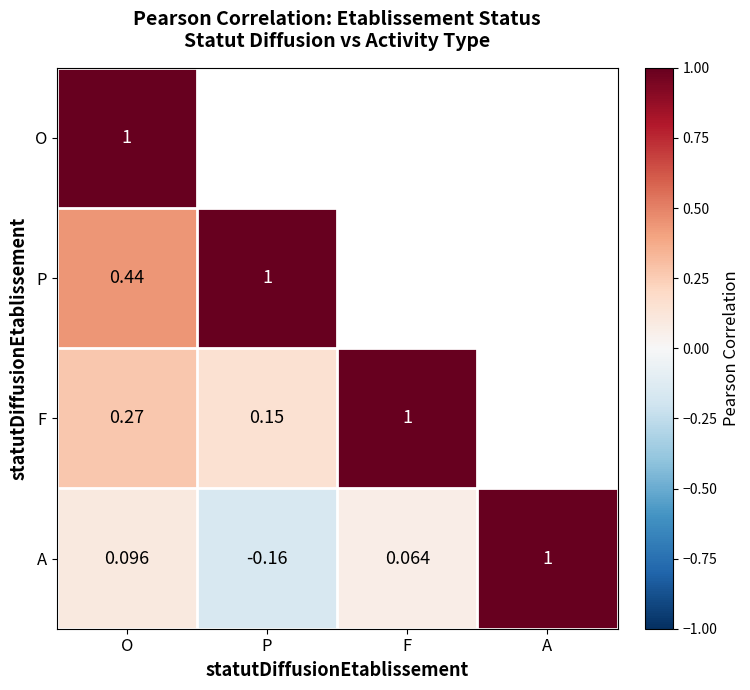

Which label corresponds to the smallest value in the chart?

P